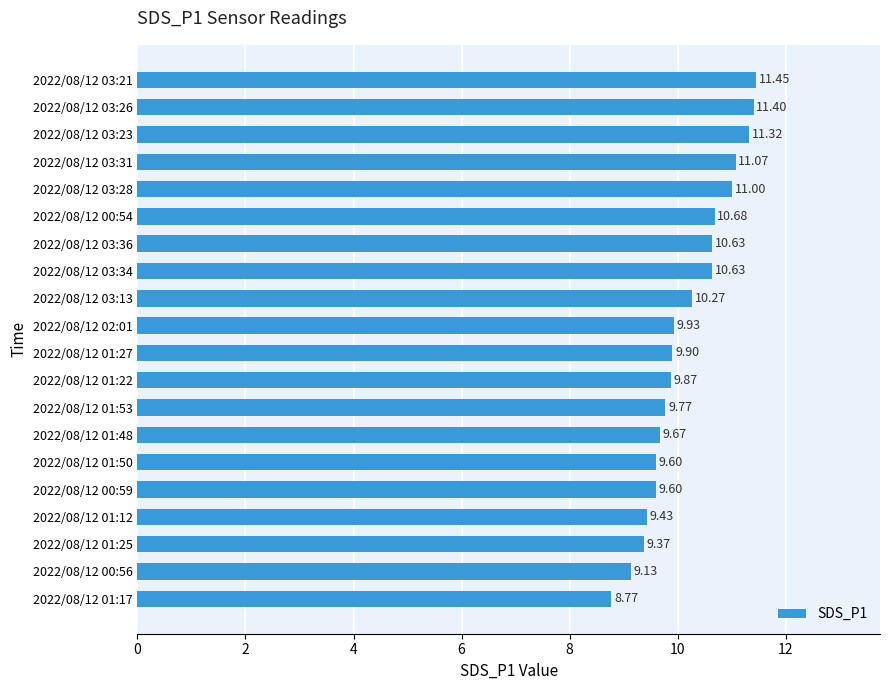

What is the change in value from 2022/08/12 02:01 to 2022/08/12 03:13?

+0.3